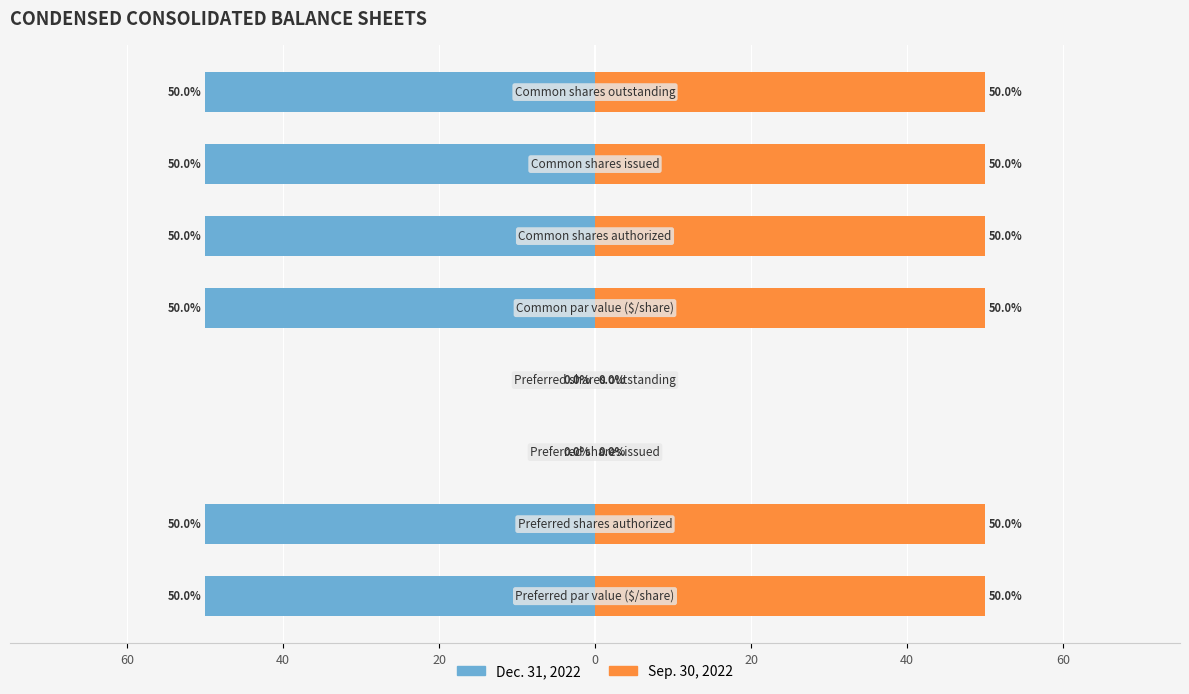

Reading left to right, transcribe all the data shown in this chart.

Dec. 31, 2022: -50.0	-50.0	0.0	0.0	-50.0	-50.0	-50.0	-50.0
Sep. 30, 2022: 50.0	50.0	0.0	0.0	50.0	50.0	50.0	50.0